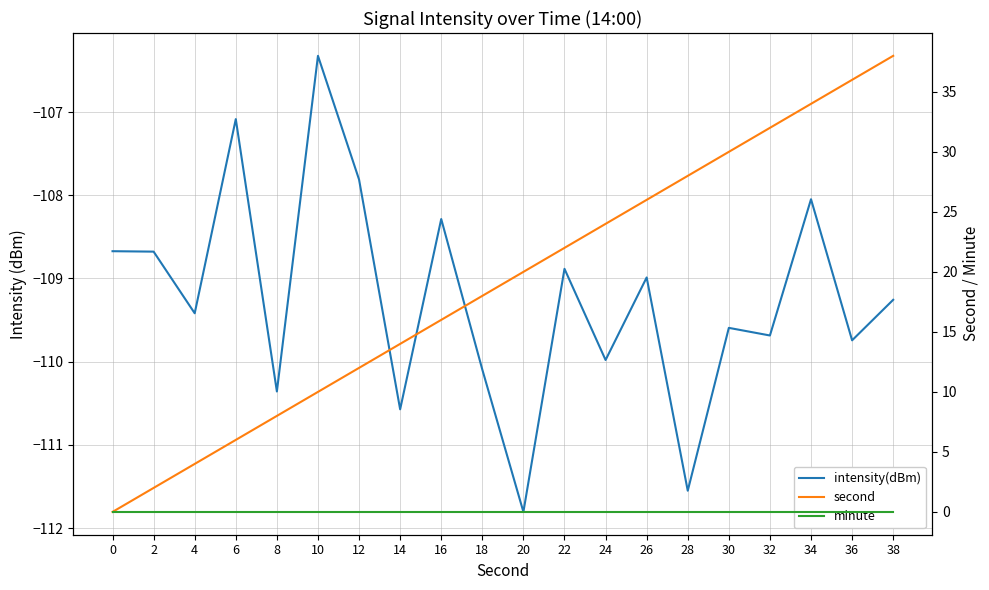

What is the sum of all second values?

380.0